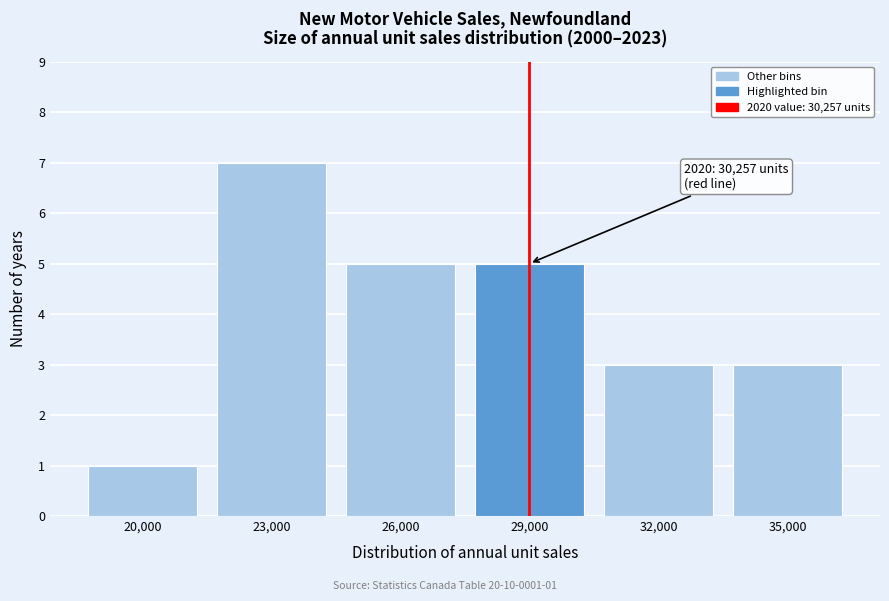

Reading left to right, extract all data points from this chart.

20,000=1	23,000=7	26,000=5	29,000=5	32,000=3	35,000=3